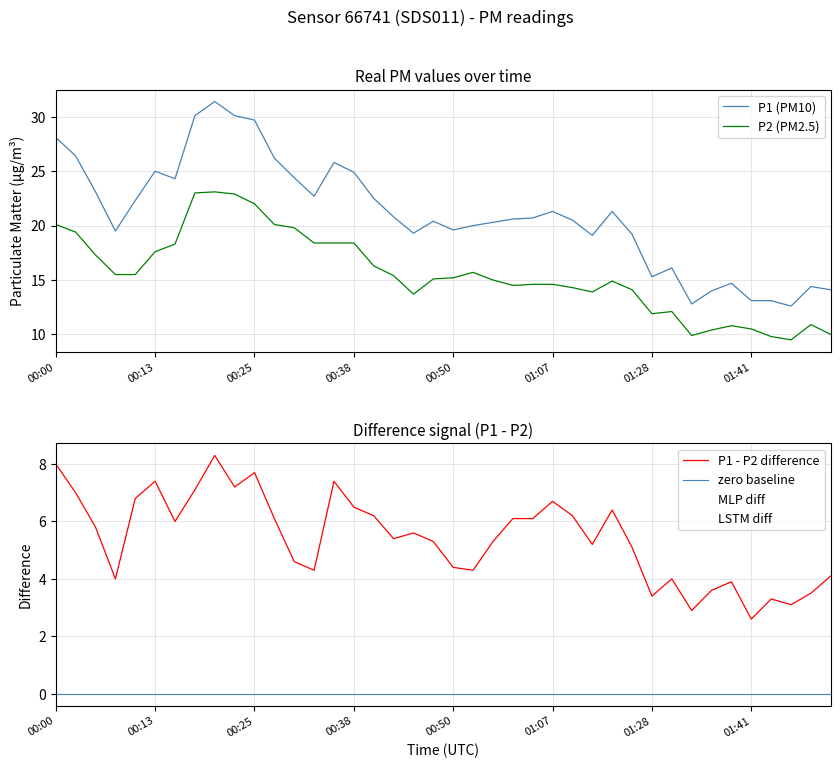

At which category does the chart reach its minimum across all series?

00:00